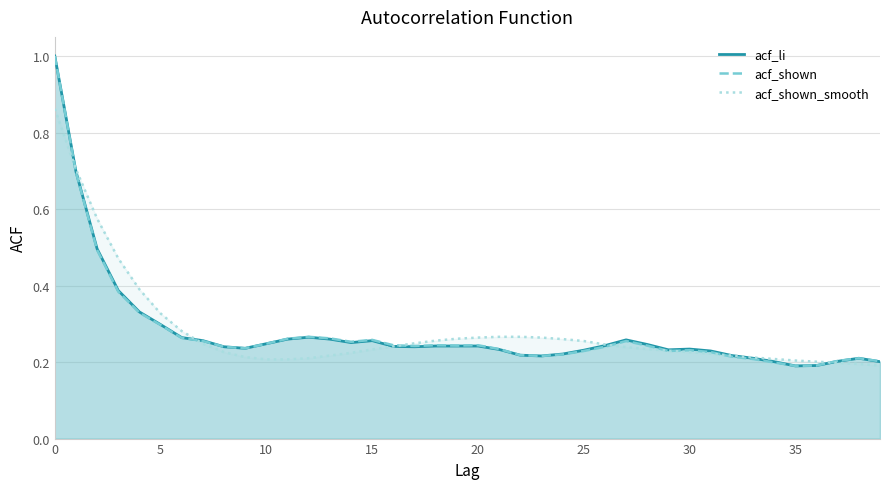

What is the maximum value for acf_shown?

1.0